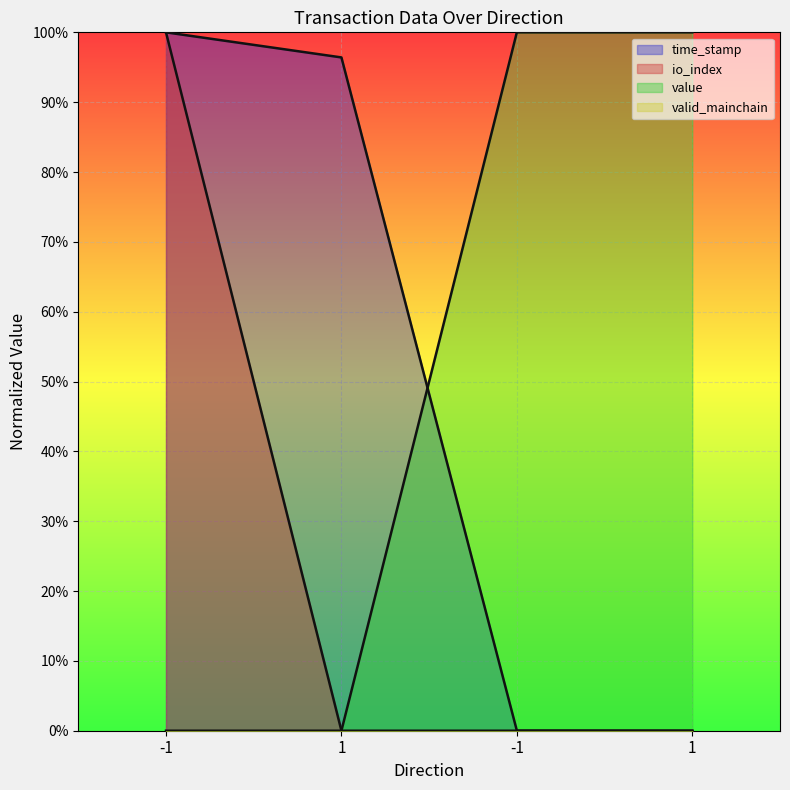

Reading left to right, transcribe all the data shown in this chart.

time_stamp: -1=1.0	1=1.0	-1=0.0	1=0.0
io_index: -1=1.0	1=0.0	-1=0.0	1=0.0
value: -1=0.0	1=0.0	-1=1.0	1=1.0